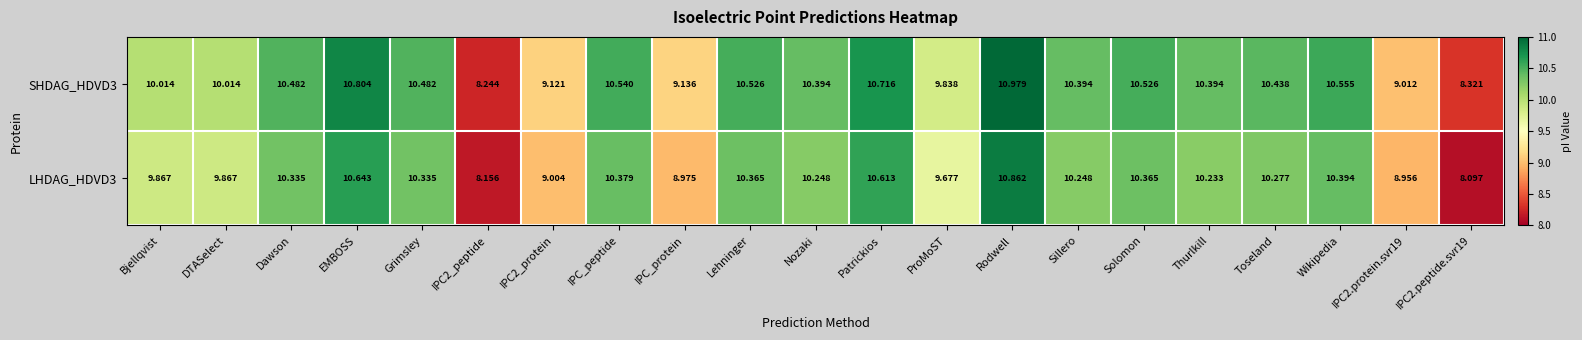

Which category has the highest value across all series?

Rodwell